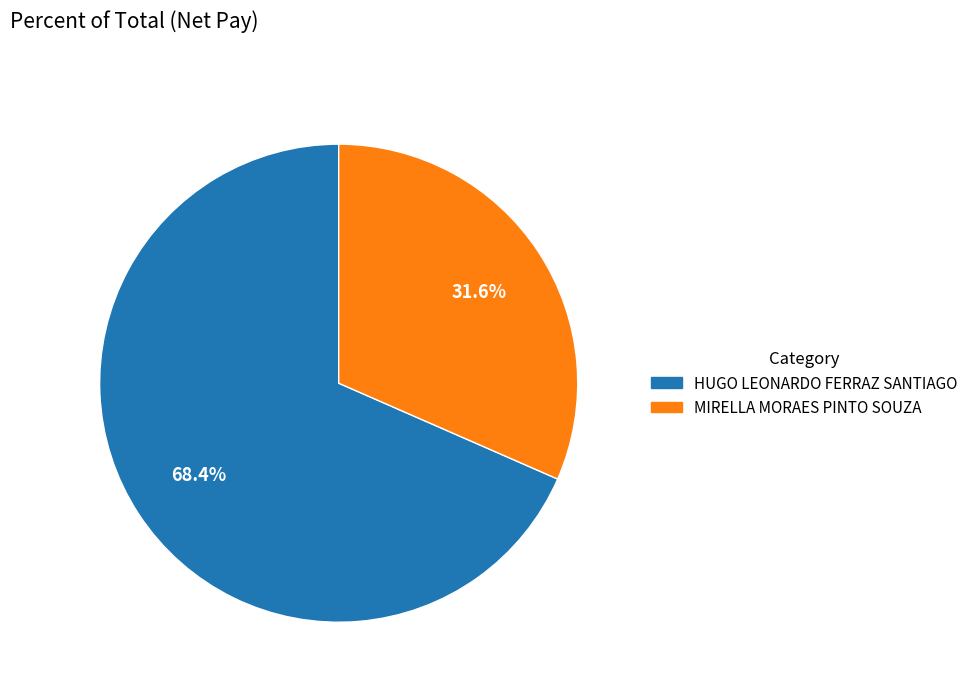

To the nearest percent, what is the difference between the largest and smallest slice percentages?

37%